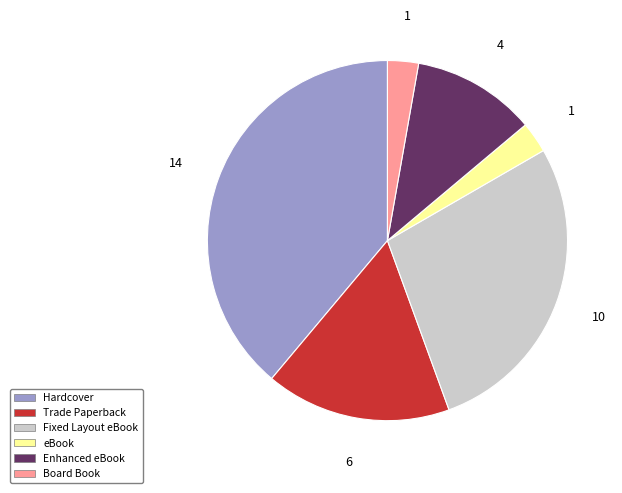

What is the largest slice in the pie chart?

Hardcover